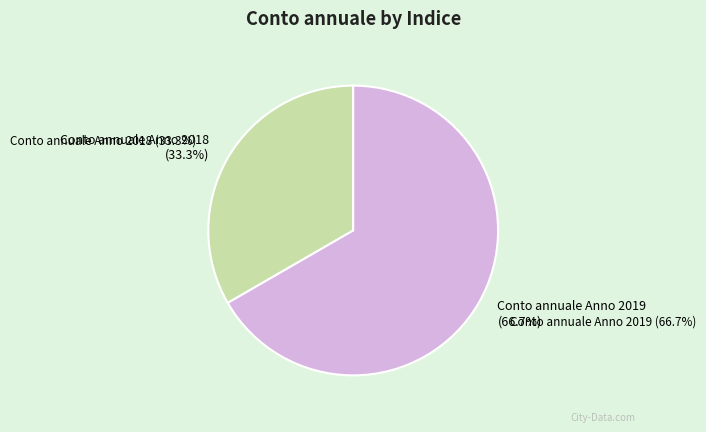

What percentage is the Conto annuale Anno 2019 slice, to the nearest percent?

67%